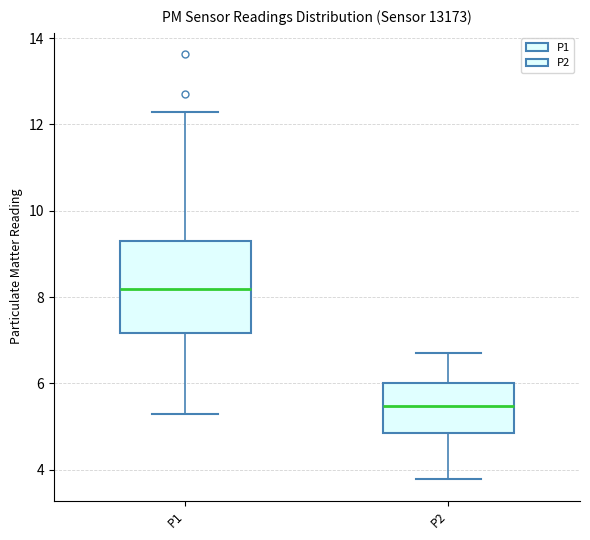

Where does the median line of the box for P2 sit on the y-axis? The values are not printed on the chart, so give them approximately, as read against the axis.

5.4